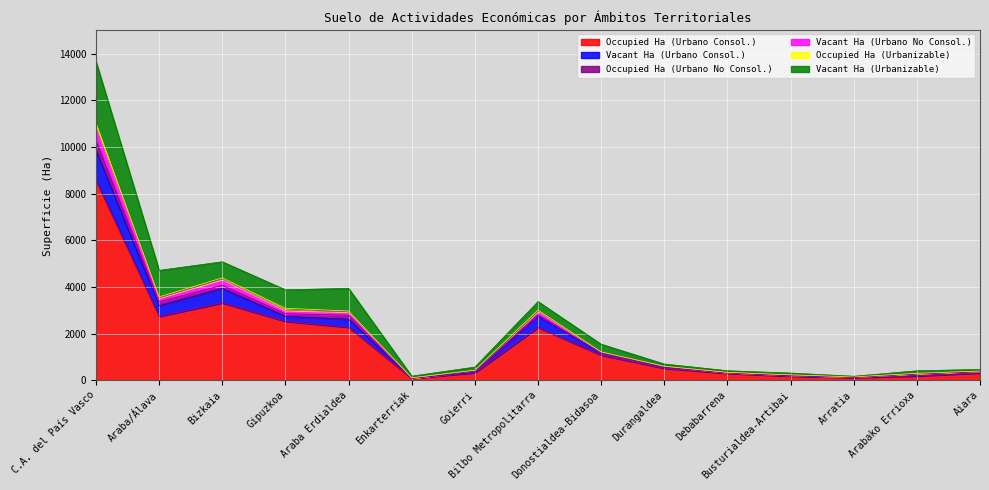

At which category is the sum across all series the highest?

C.A. del País Vasco